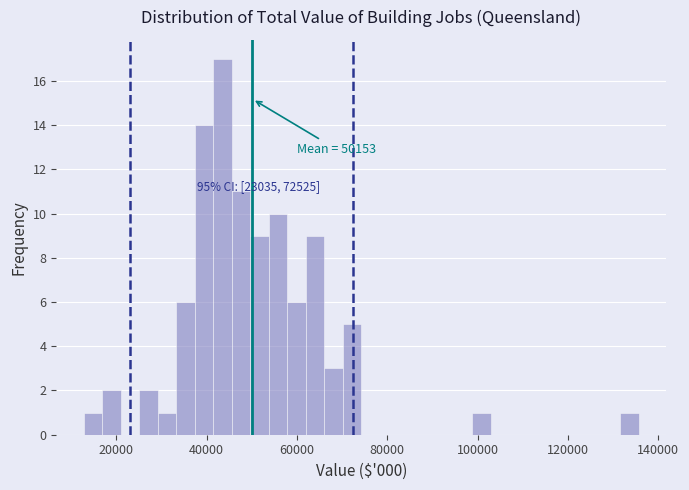

Around what value on the x-axis is the tallest bar? Give the approximate position of its centre, as read against the axis.

44000